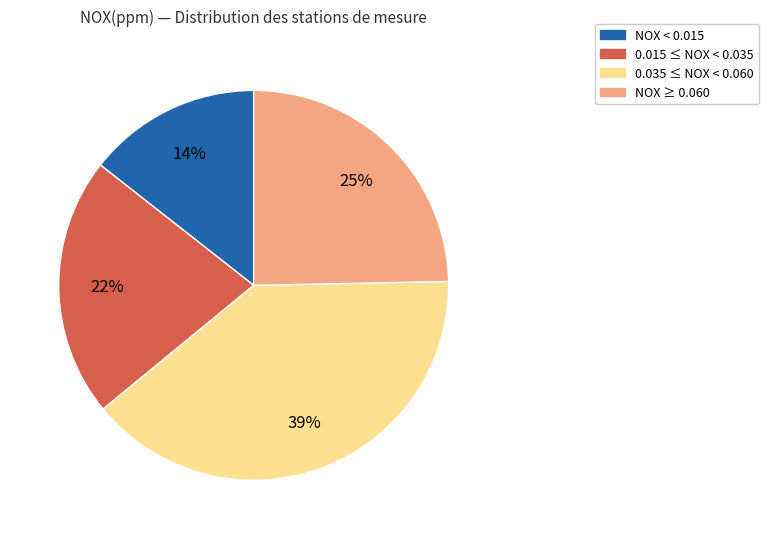

What percentage is the NOX < 0.015 slice, to the nearest percent?

14%